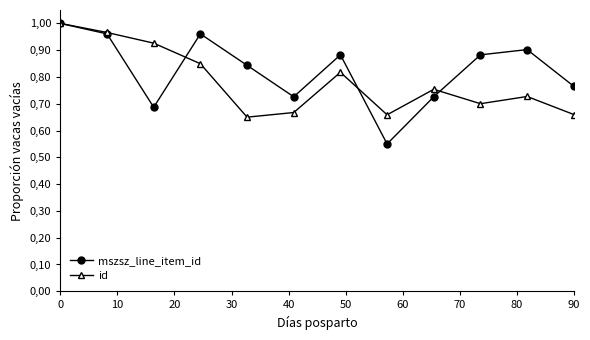

Rank the series by their maximum value, from highest to lowest.

mszsz_line_item_id, id